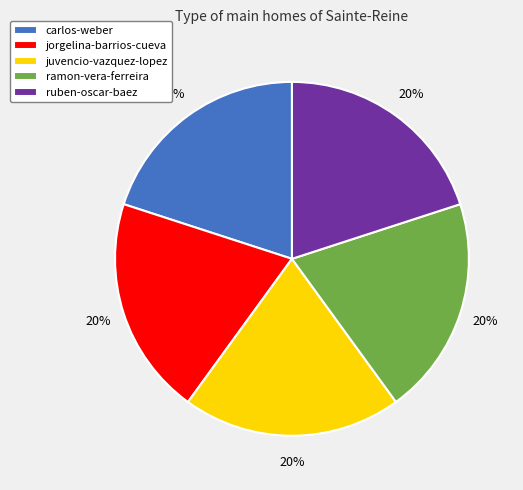

Does any single category account for the majority?

No